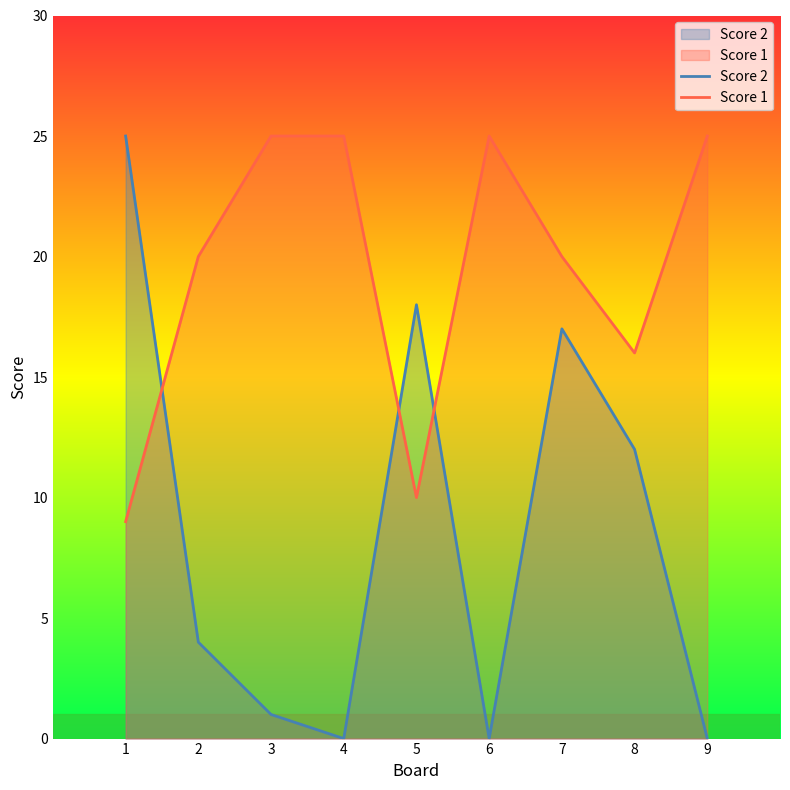

True or false: Score 2 has a value of 17 at 9.

False